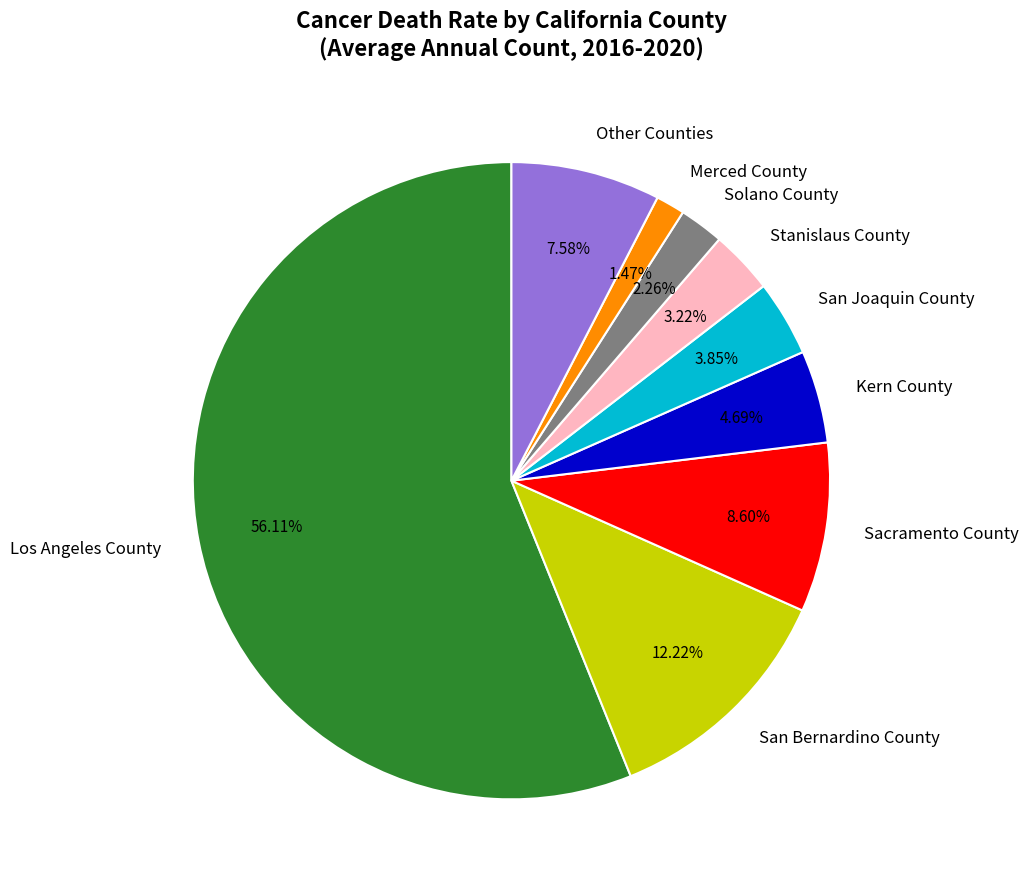

Does any single category account for the majority?

Yes